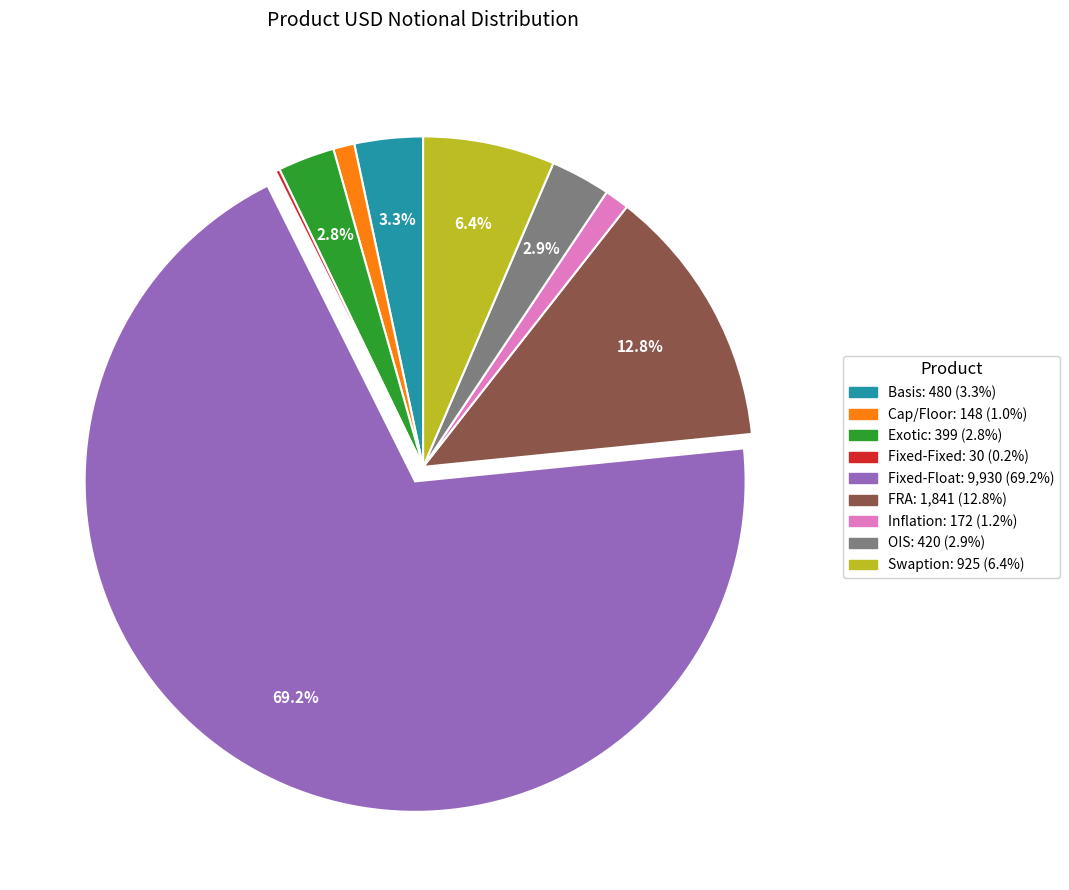

Between Basis and Fixed-Float, which is larger?

Fixed-Float